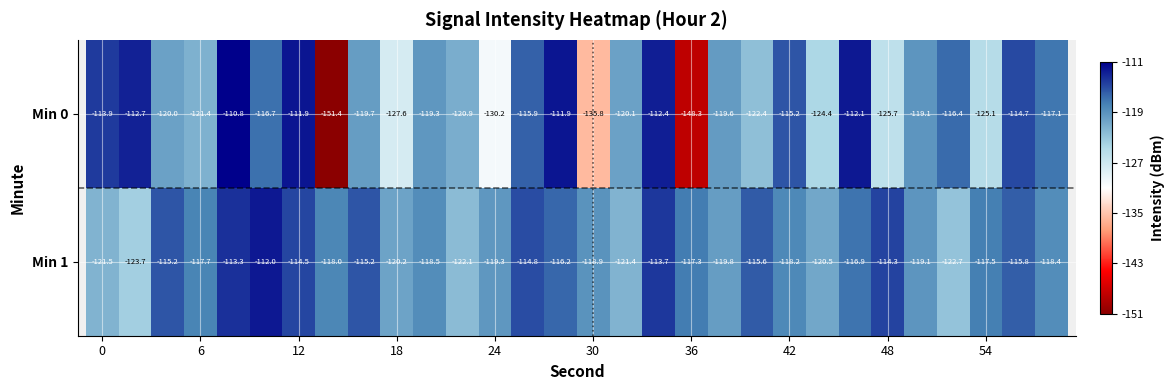

Rank the series by their average value, from highest to lowest.

Min 1, Min 0